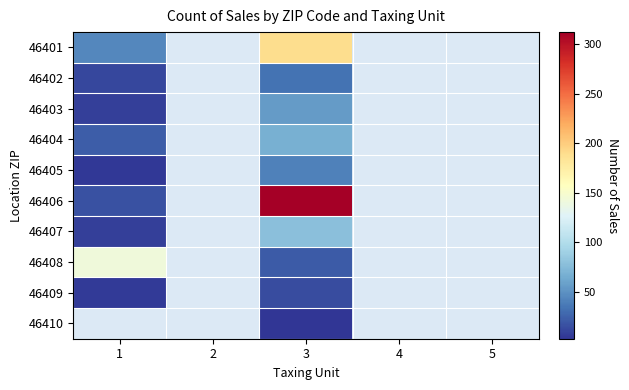

Which series has the largest range (max minus min)?

46406